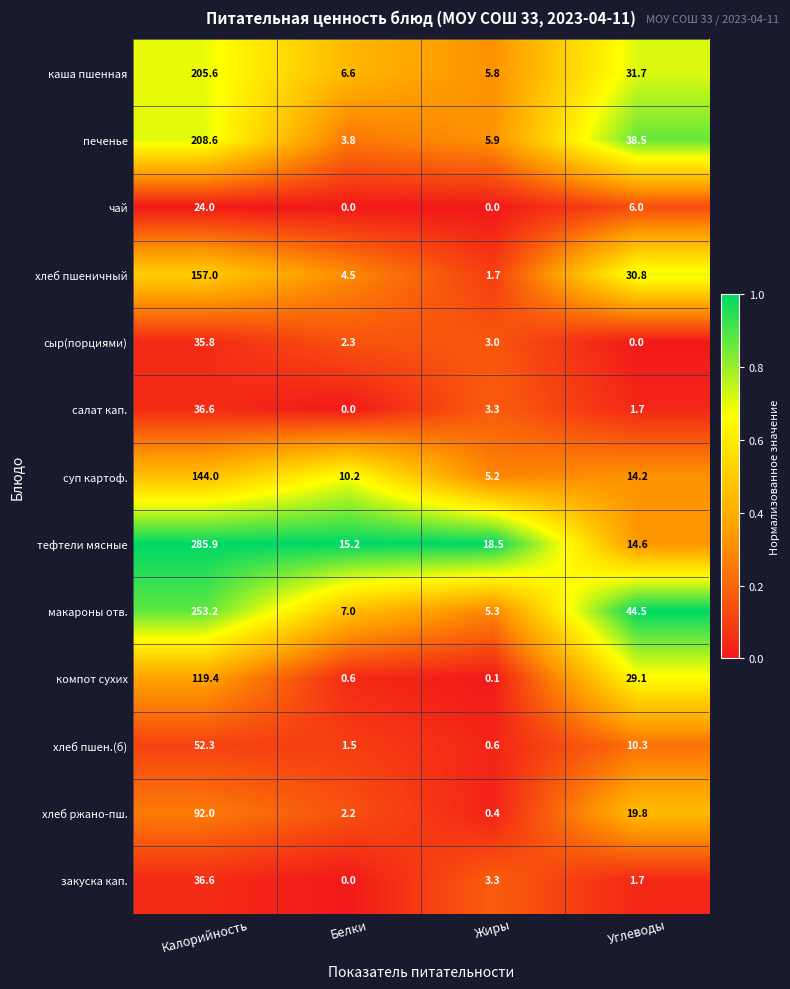

At which category is the sum across all series the highest?

Калорийность